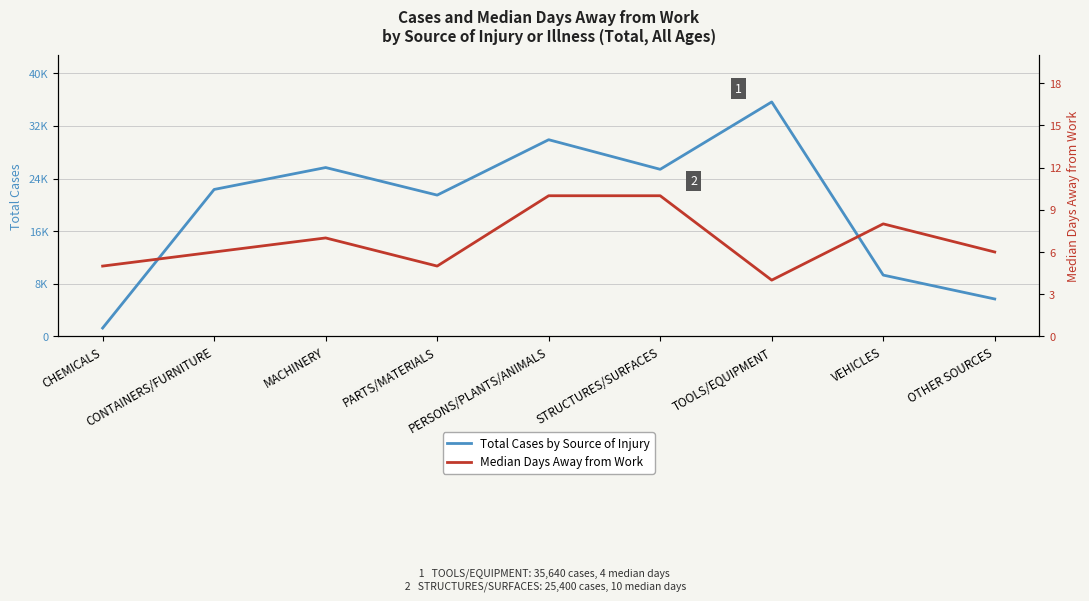

Reading left to right, list all the values displayed in this chart.

Total Cases by Source of Injury: 1270	22340	25670	21480	29900	25400	35640	9320	5690
Median Days Away from Work: 5	6	7	5	10	10	4	8	6